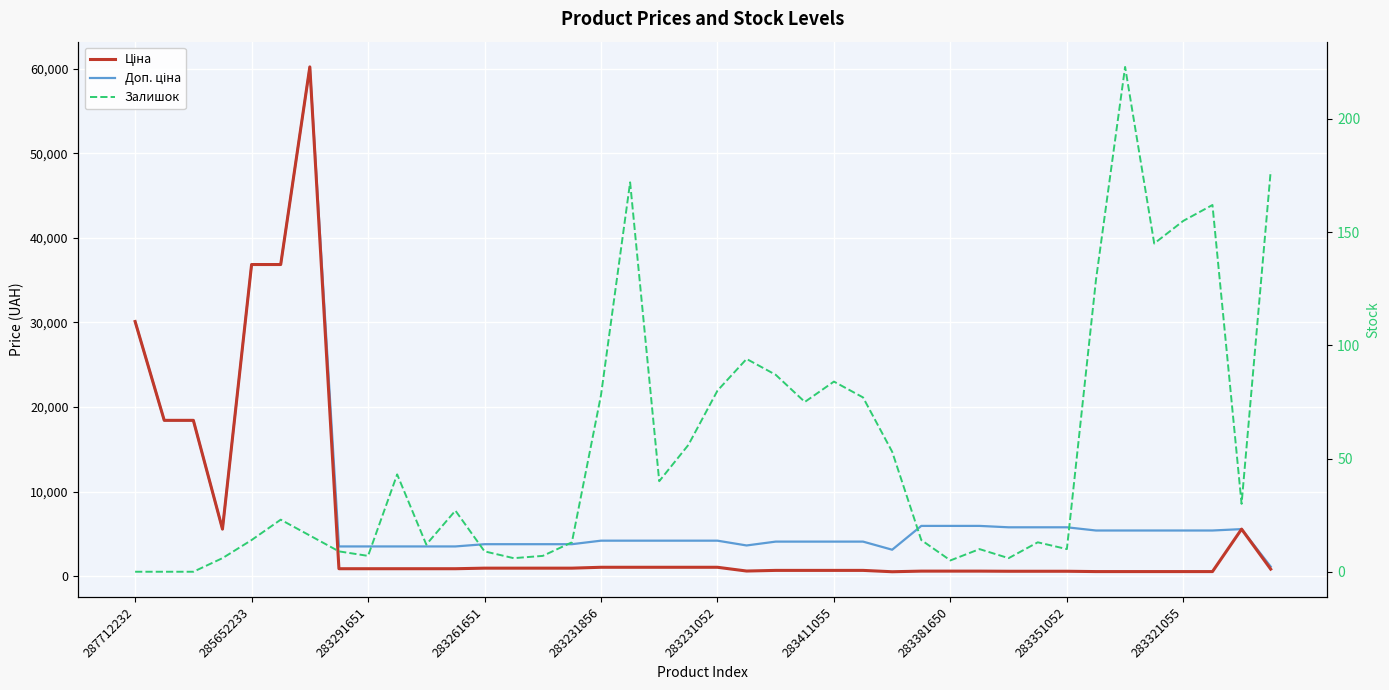

How many lines are shown in the chart?

3